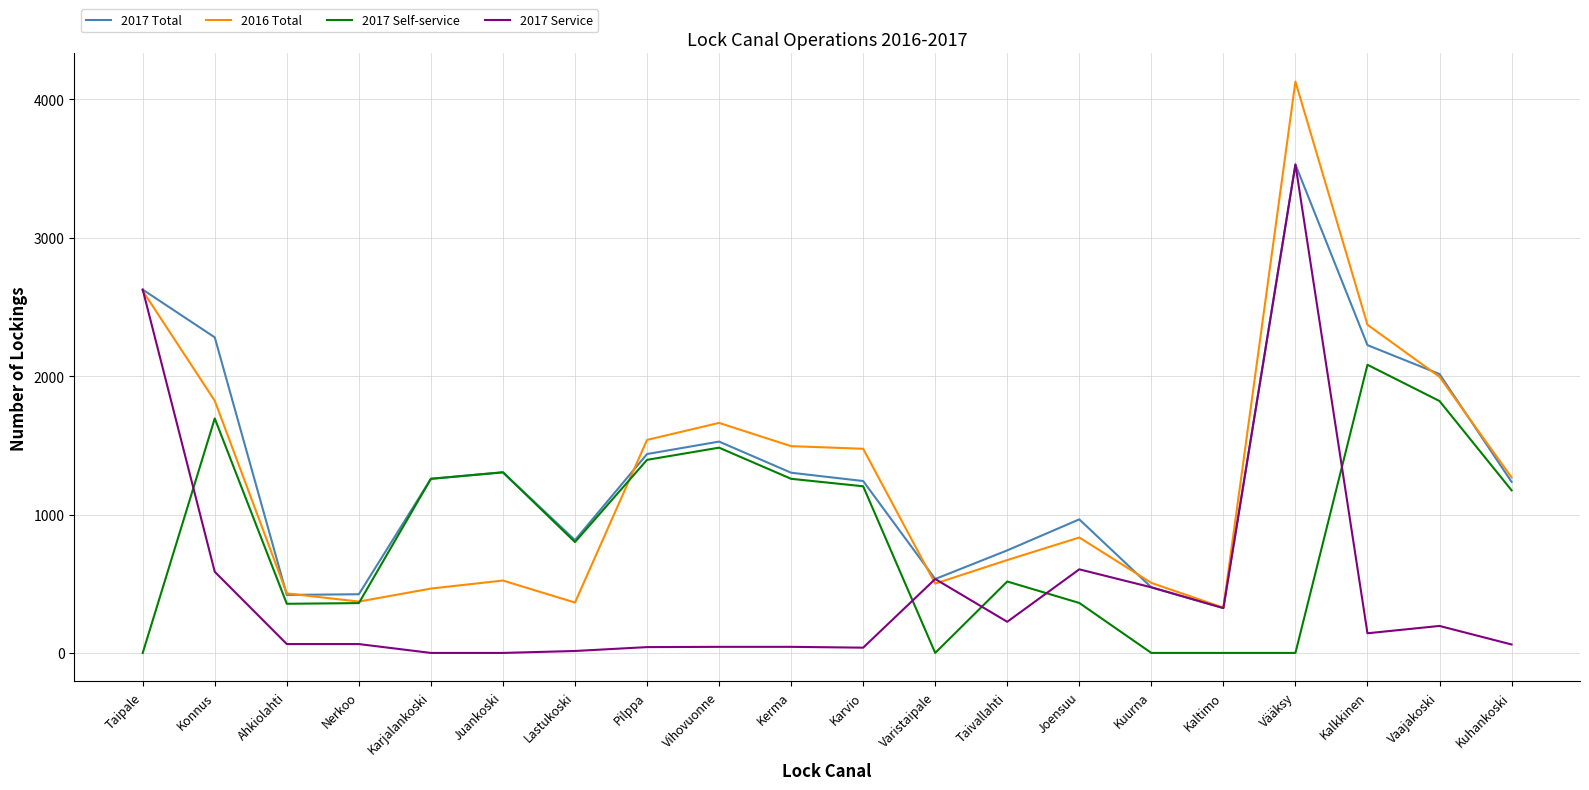

Which label corresponds to the largest value in the chart?

Vääksy